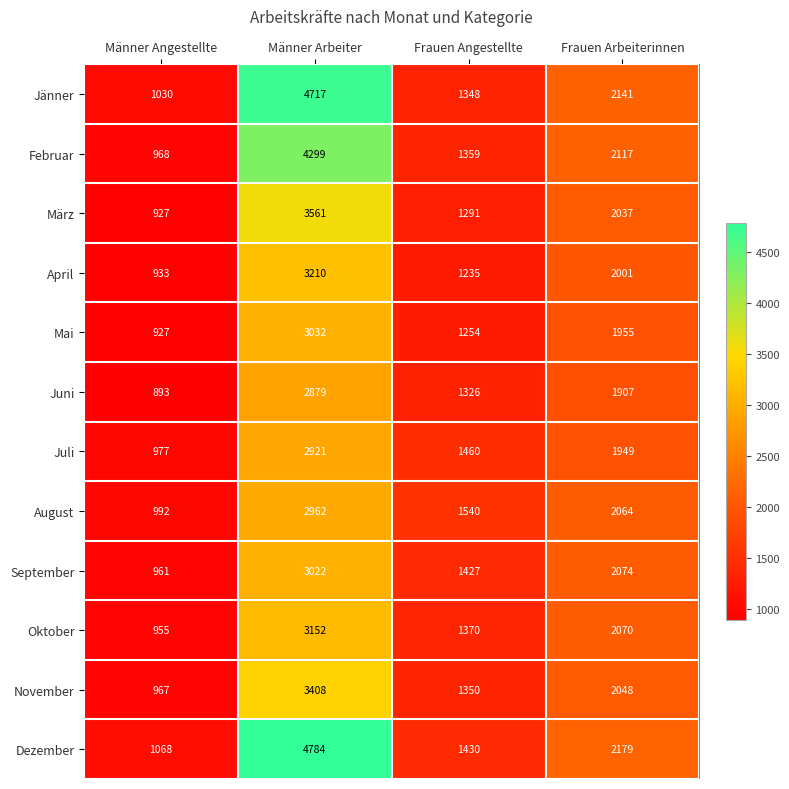

At how many categories does at least one series exceed 1391?

3